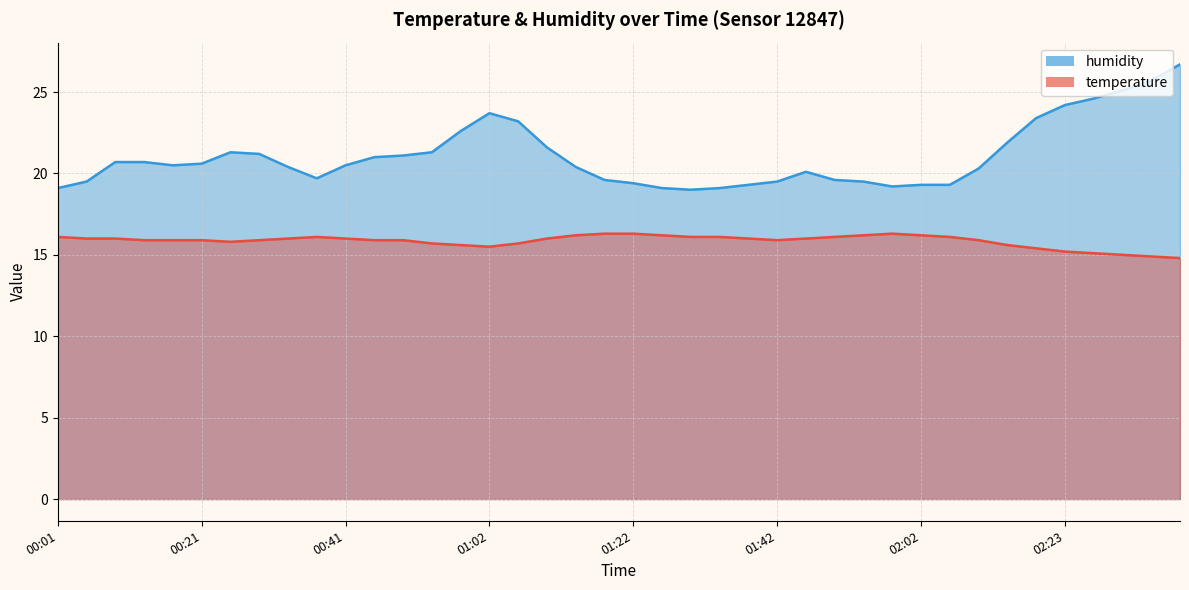

What is the lowest value of the temperature series?

14.8